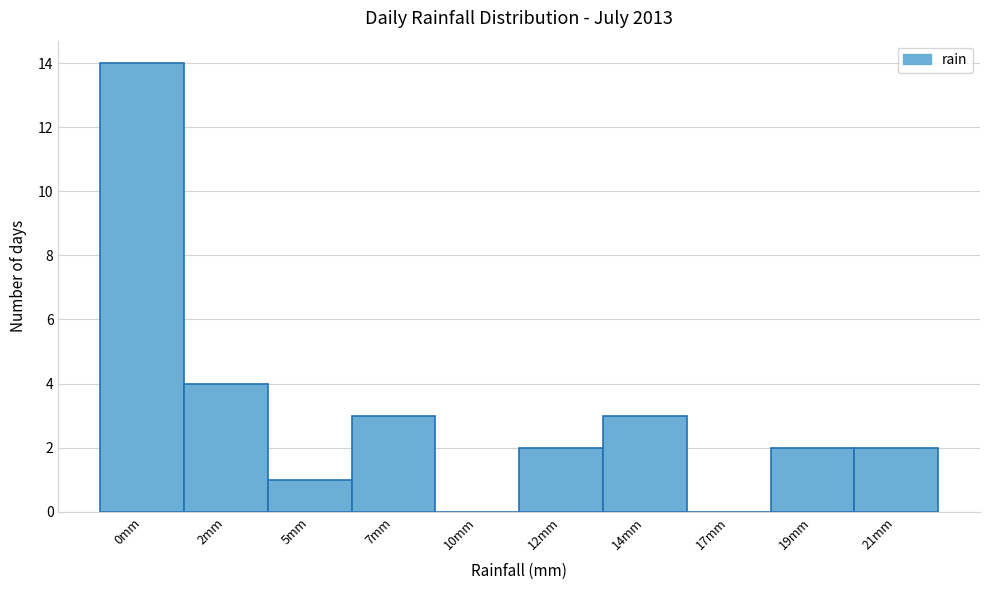

Reading left to right, transcribe all the data shown in this chart.

0mm=14	2mm=4	5mm=1	7mm=3	10mm=0	12mm=2	14mm=3	17mm=0	19mm=2	21mm=2